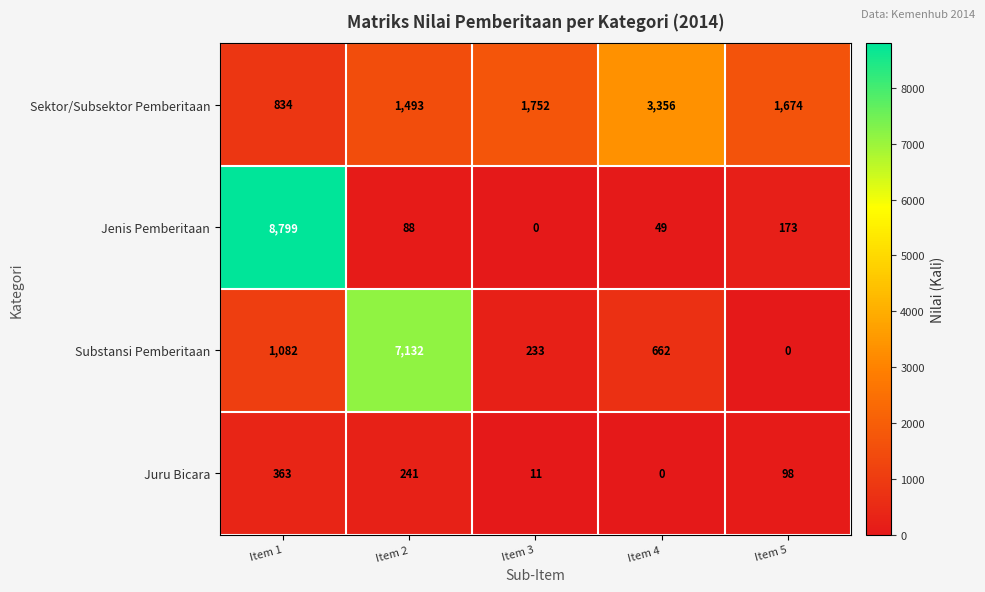

Is the value of Juru Bicara at Item 4 greater than the value of Sektor/Subsektor Pemberitaan at Item 3?

No